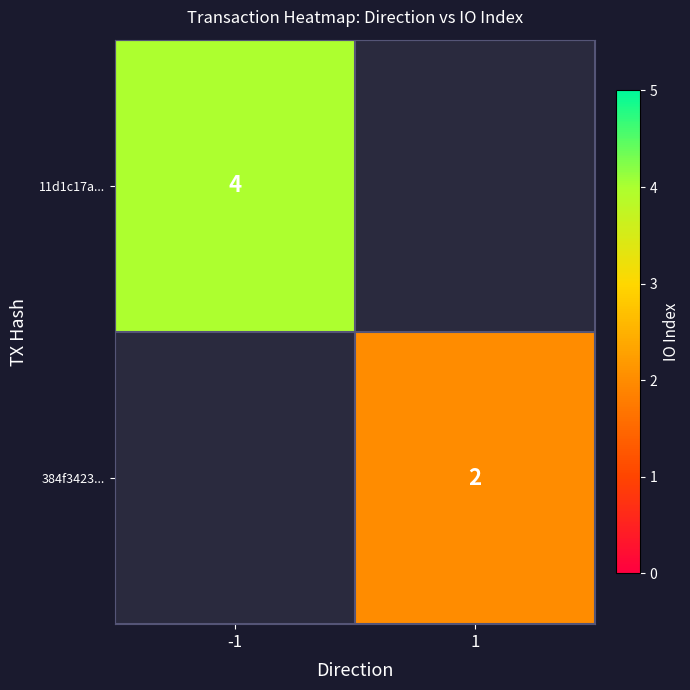

How many series are shown in this chart?

2